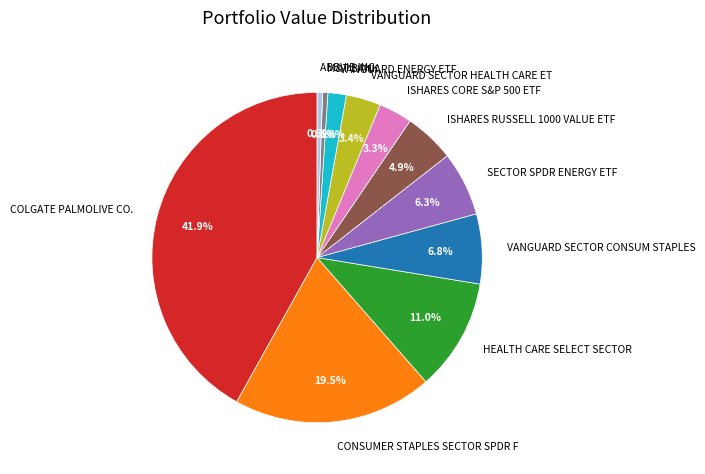

What is the largest slice in the pie chart?

COLGATE PALMOLIVE CO.